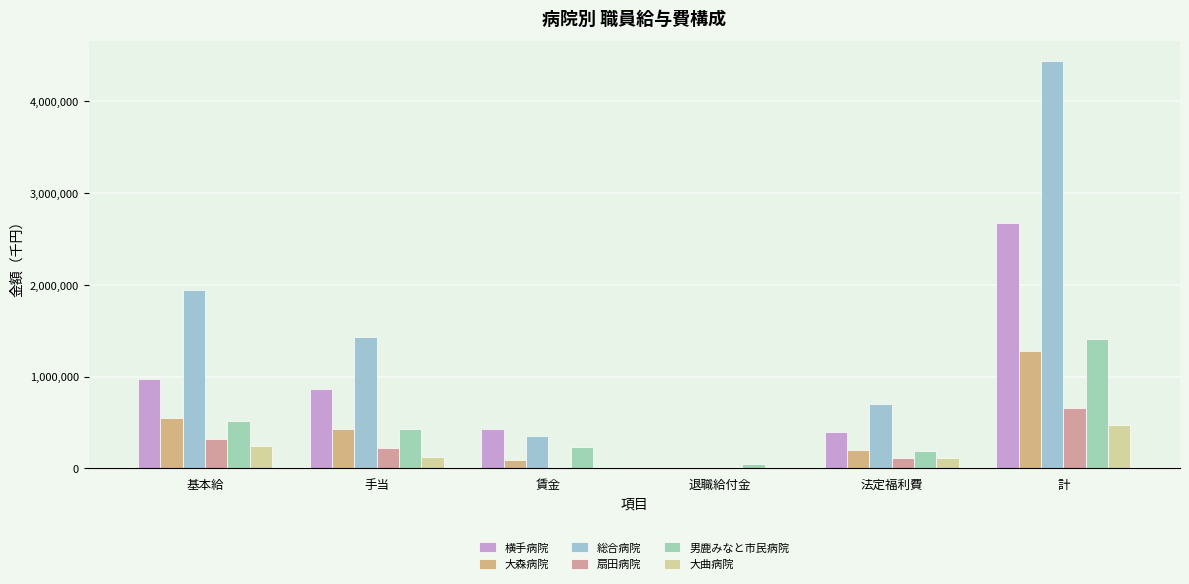

How many categories are shown in the chart?

6